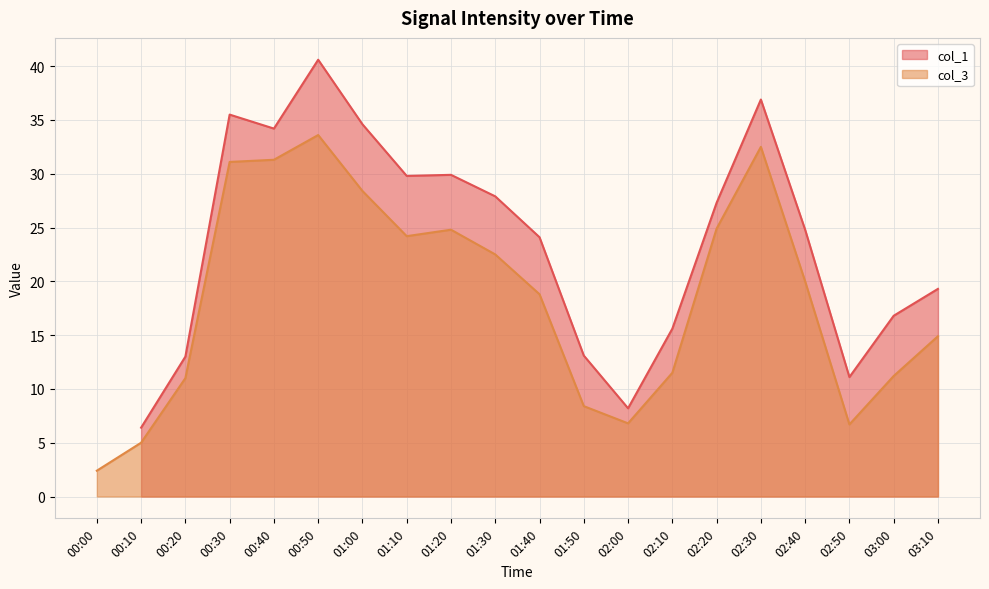

Which label corresponds to the largest value in the chart?

00:50